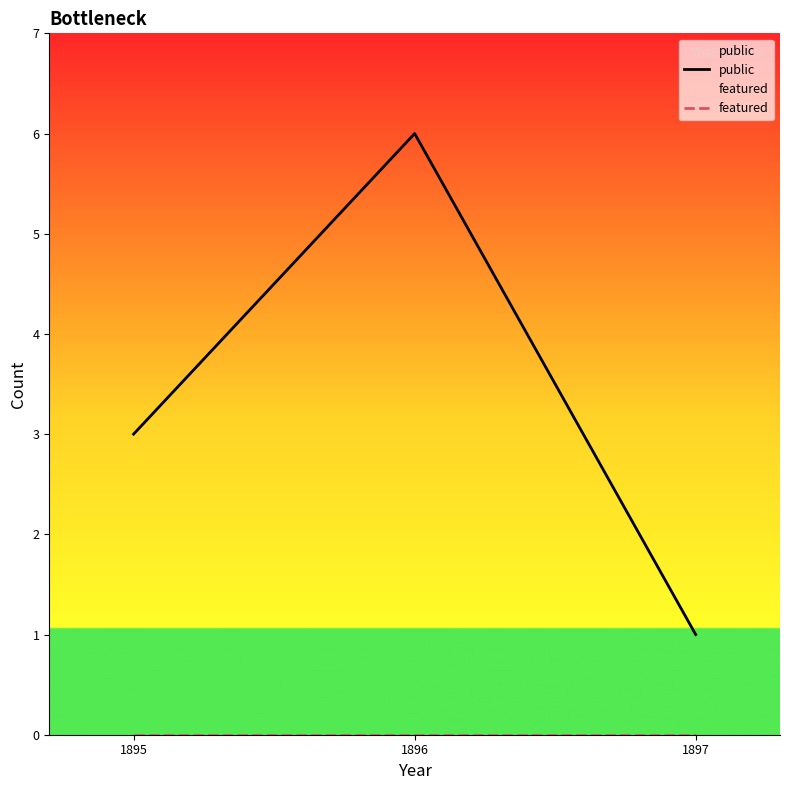

What is the sum of all public values?

10